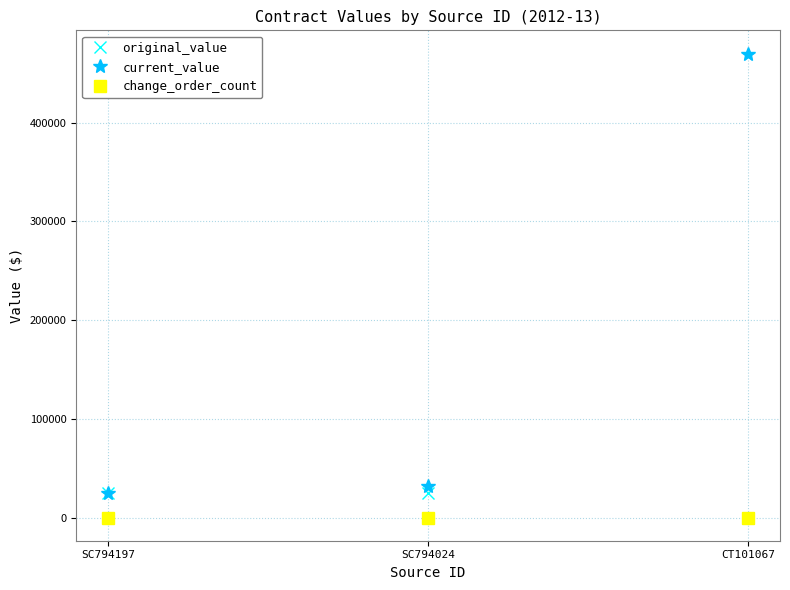

What is the sum of all change_order_count values?

3